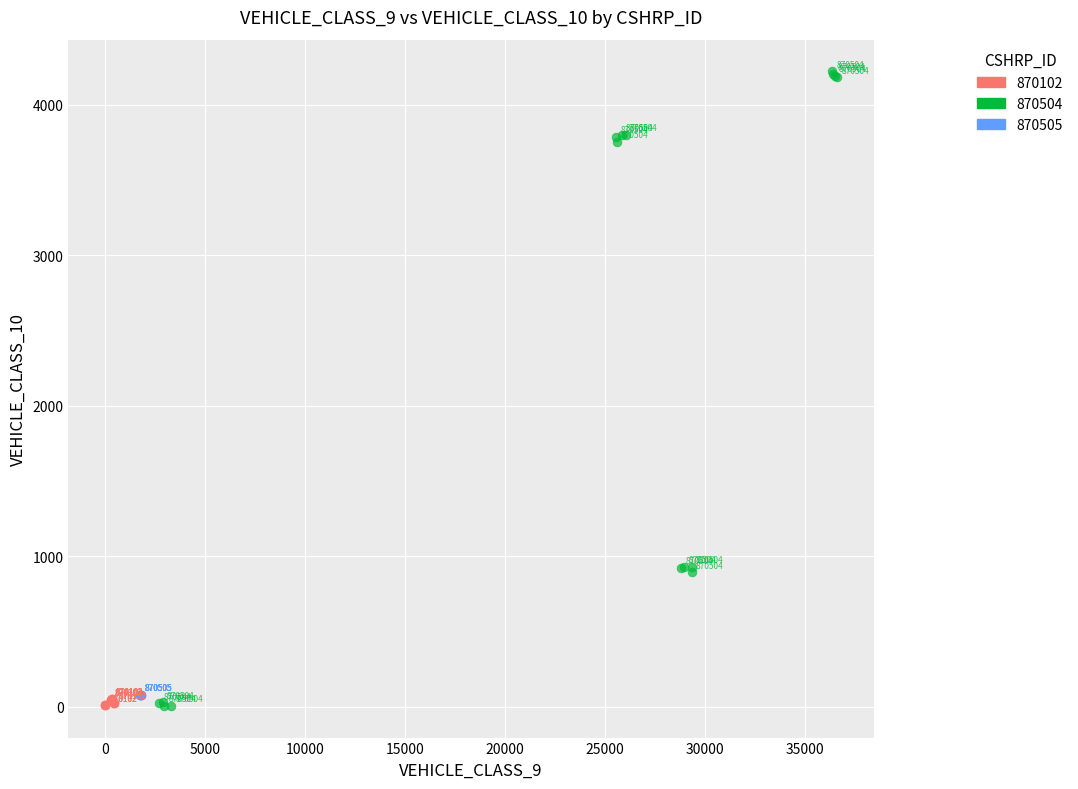

Which series contains the highest Y value?

870504